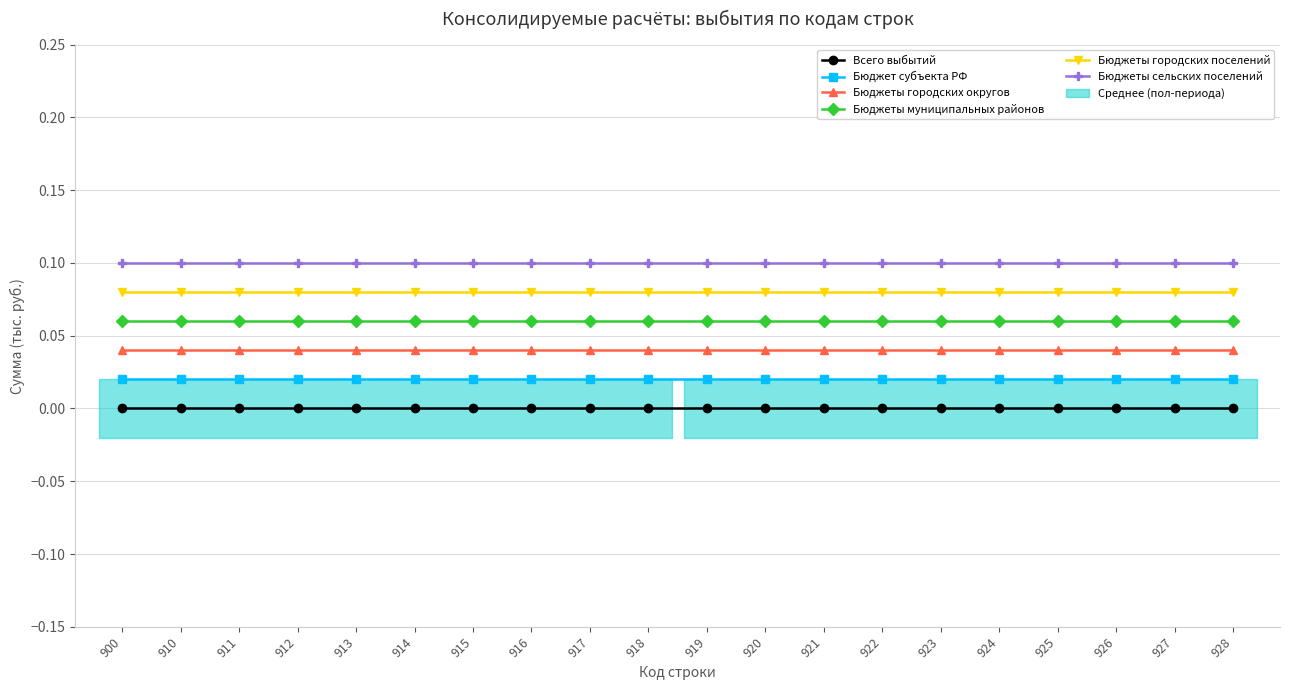

Is it true that Бюджеты городских округов equals 0.0 at 922?

False